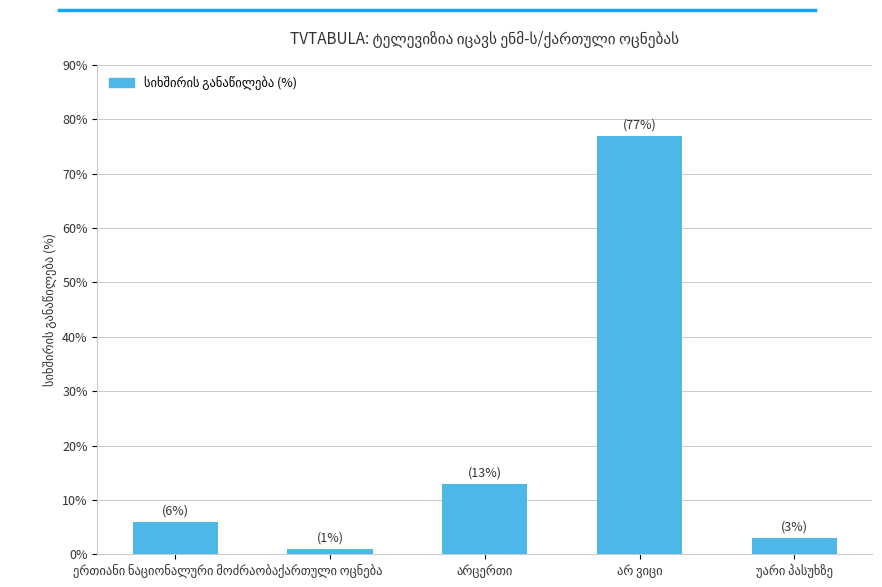

How many data points are less than 6?

2